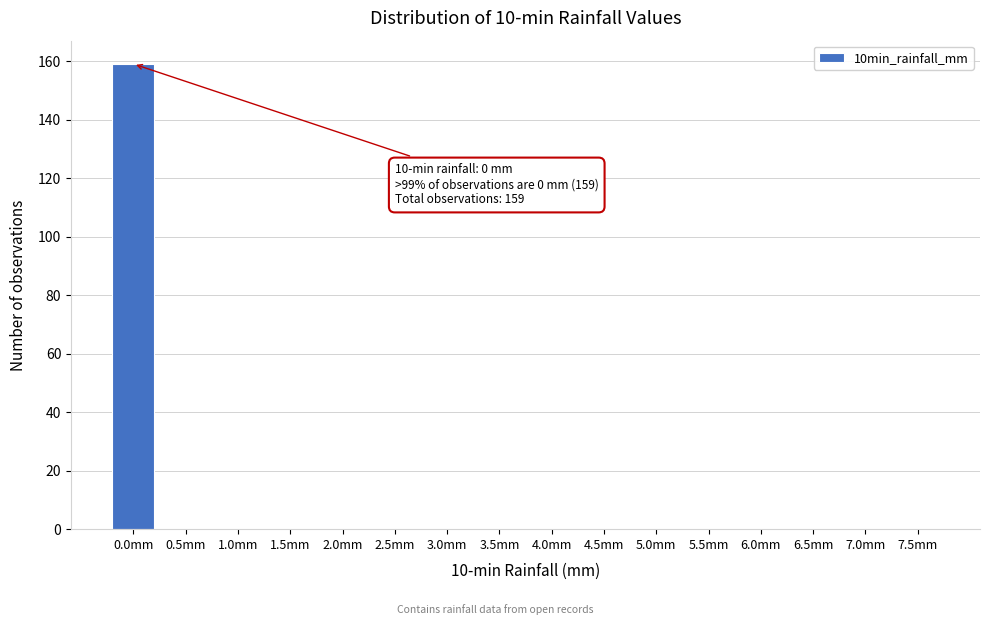

Reading left to right, what are all the values shown in this chart?

0.0mm=159	0.5mm=0	1.0mm=0	1.5mm=0	2.0mm=0	2.5mm=0	3.0mm=0	3.5mm=0	4.0mm=0	4.5mm=0	5.0mm=0	5.5mm=0	6.0mm=0	6.5mm=0	7.0mm=0	7.5mm=0